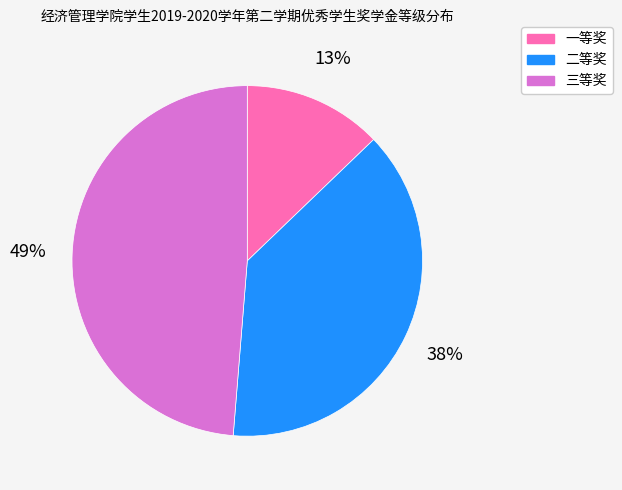

To the nearest percent, what is the difference between the largest and smallest slice percentages?

36%